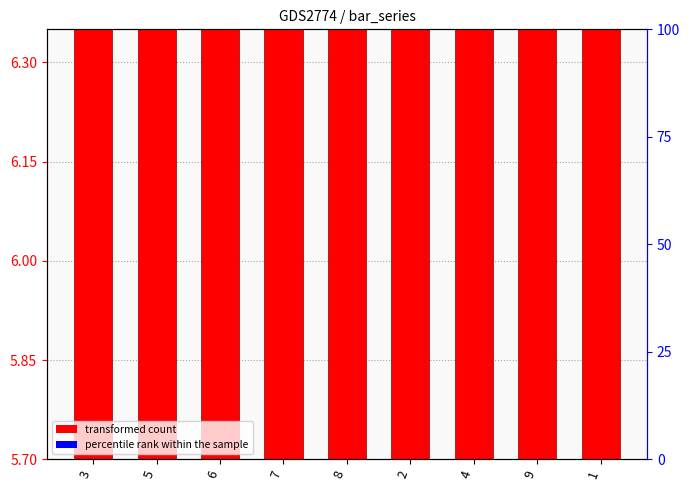

Where is transformed count nearest to the value 6?

5